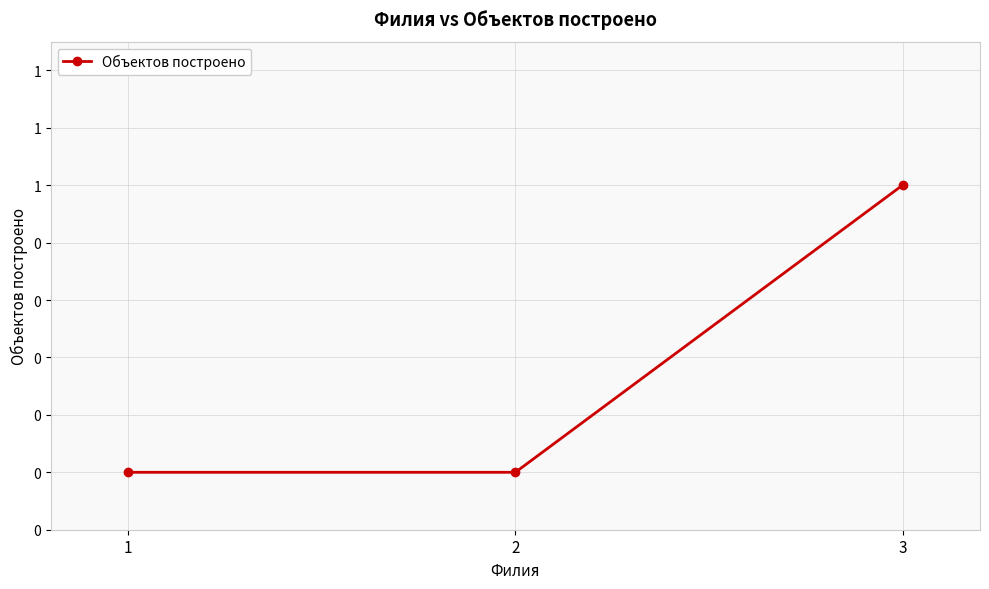

Reading left to right, what are all the values shown in this chart?

1=0	2=0	3=1